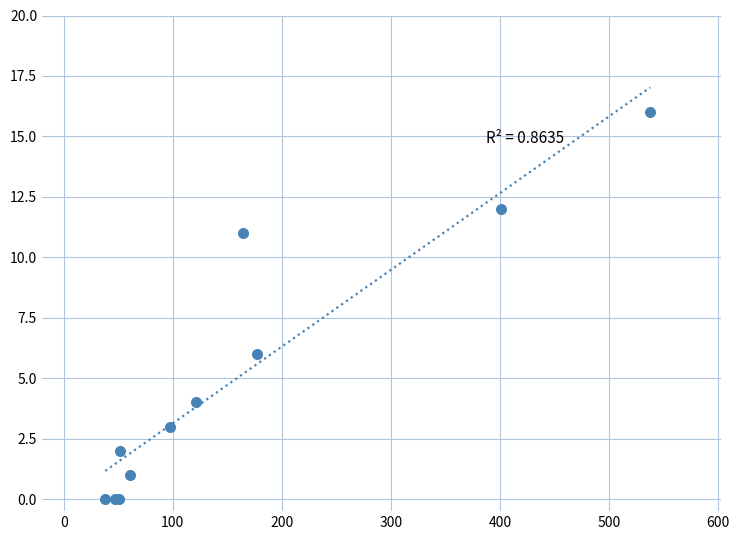

What Y value in the scatter plot is closest to 8?

6